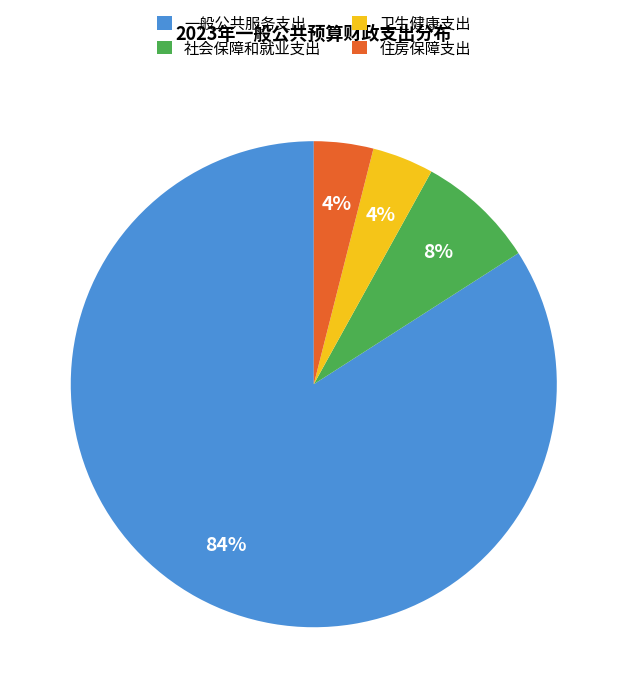

To the nearest percent, what portion does 卫生健康支出 represent?

4%